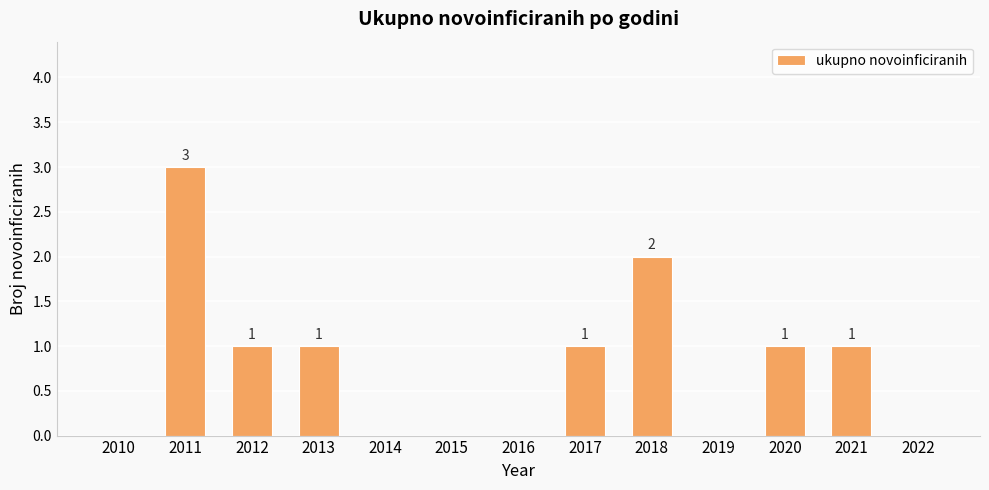

Where does the data first go above 1?

2011